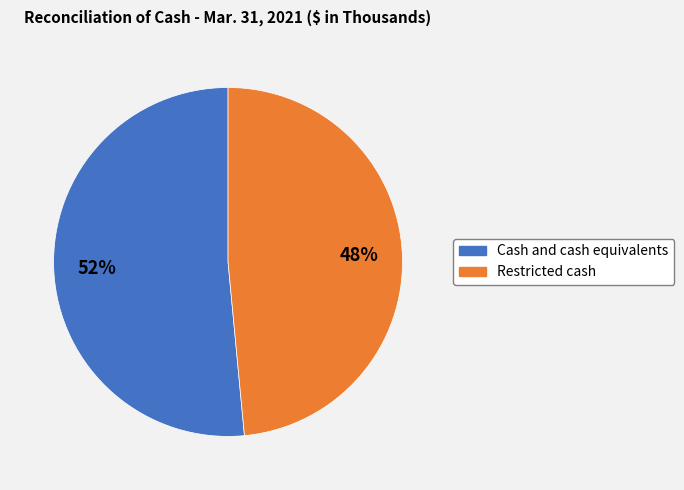

To the nearest percent, what is the average slice percentage?

50%